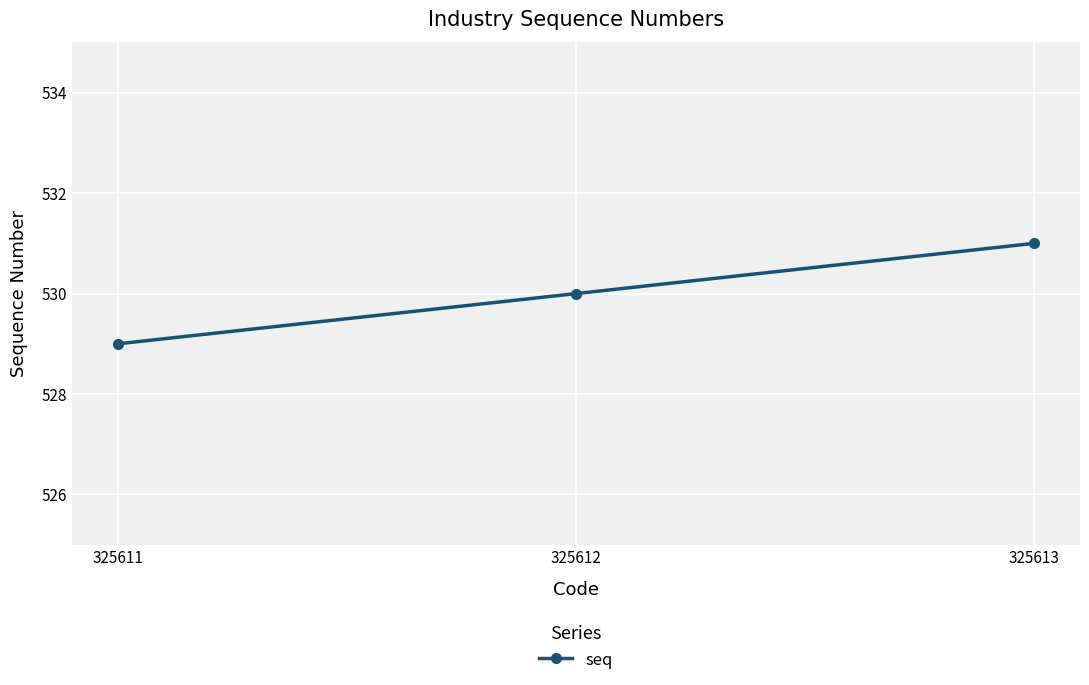

What is the change in value from 325611 to 325613?

+2